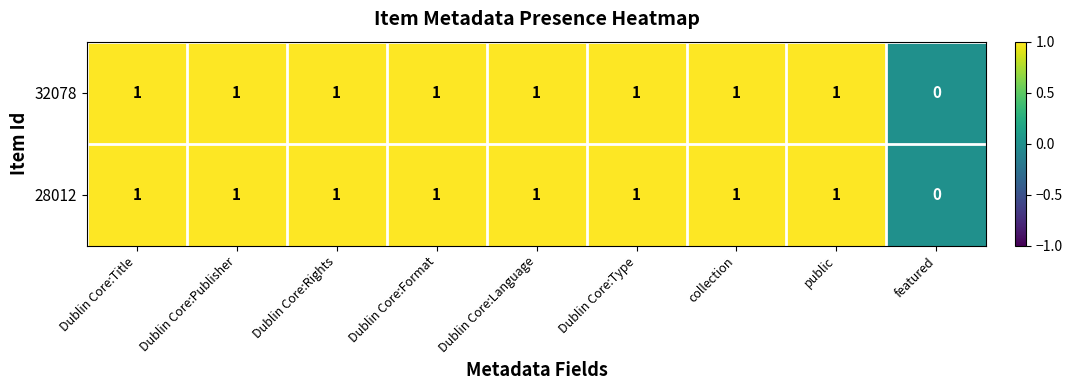

What is the sum of all 28012 values?

8